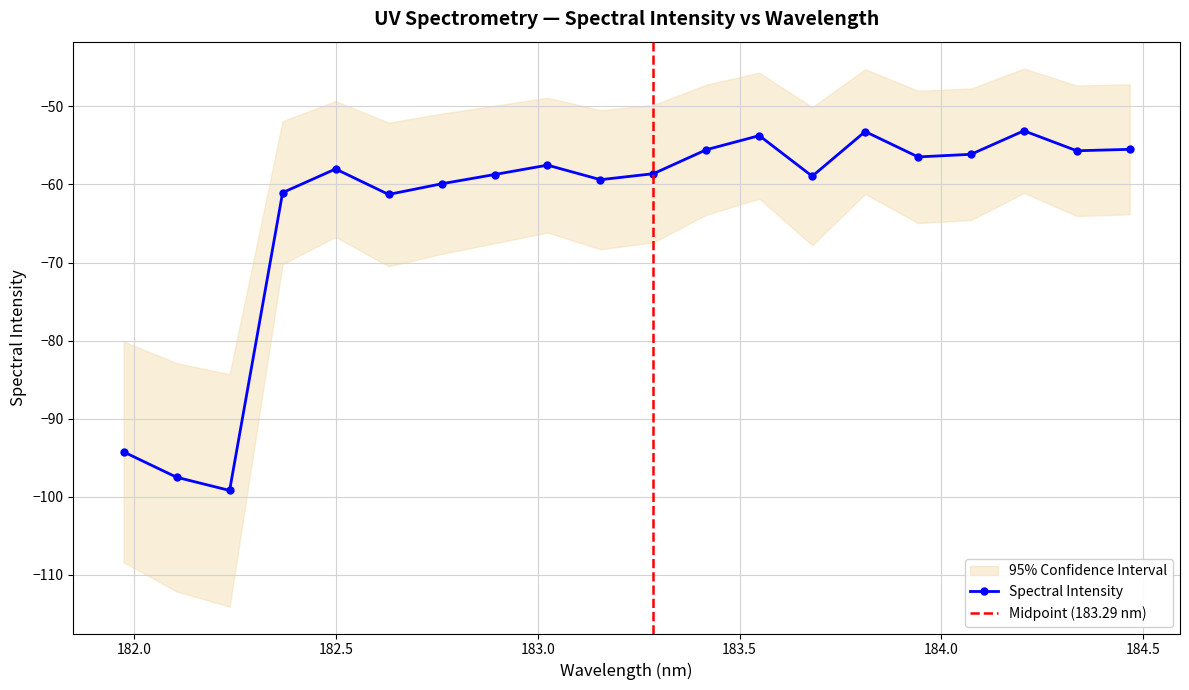

How many data points does each series have?

20